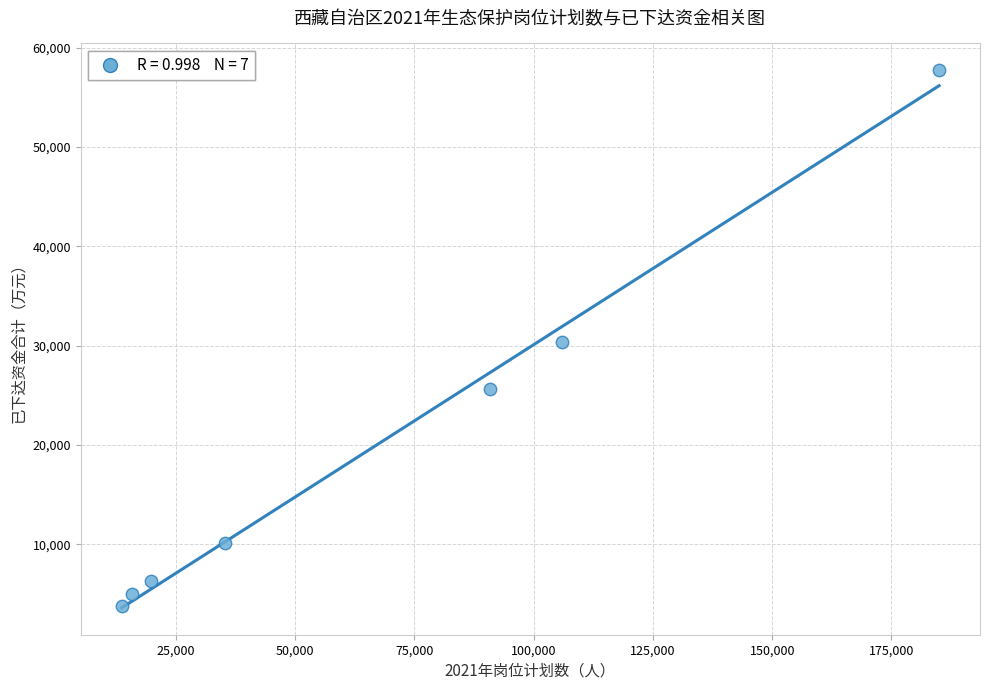

What is the average X value?

66600.0